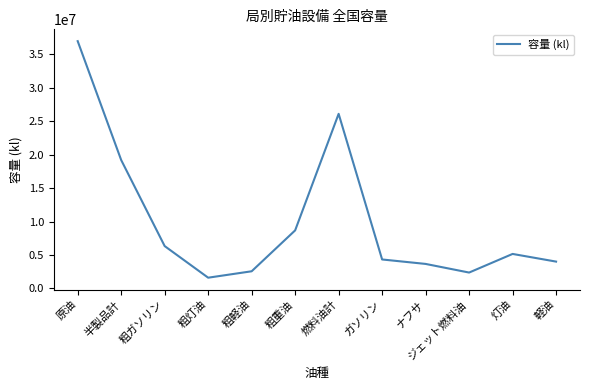

At which label is the value closest to 19298798?

半製品計